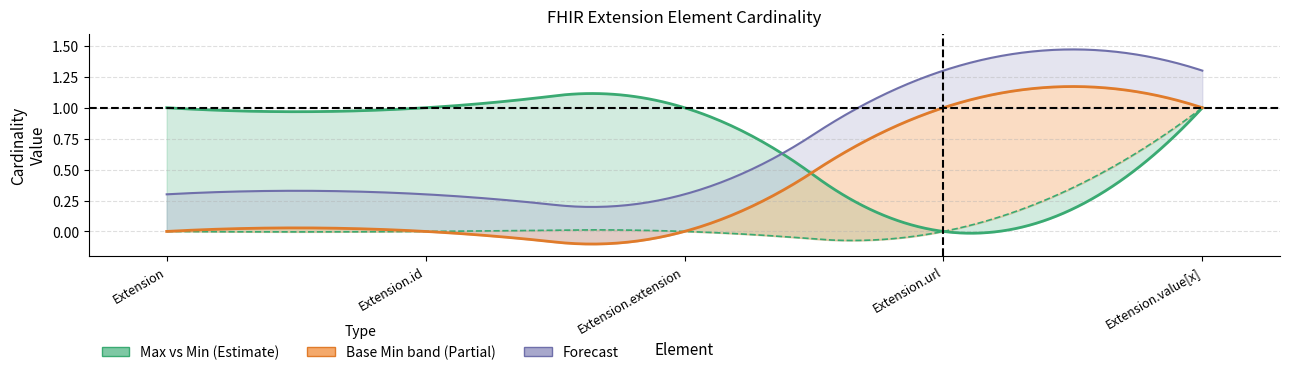

At which category is the sum across all series the highest?

Extension.value[x]